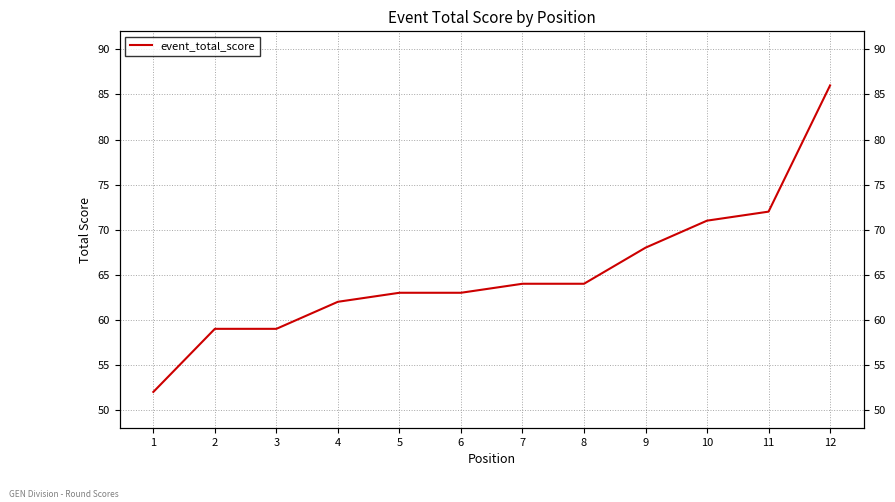

Which has a higher value, 1 or 8?

8